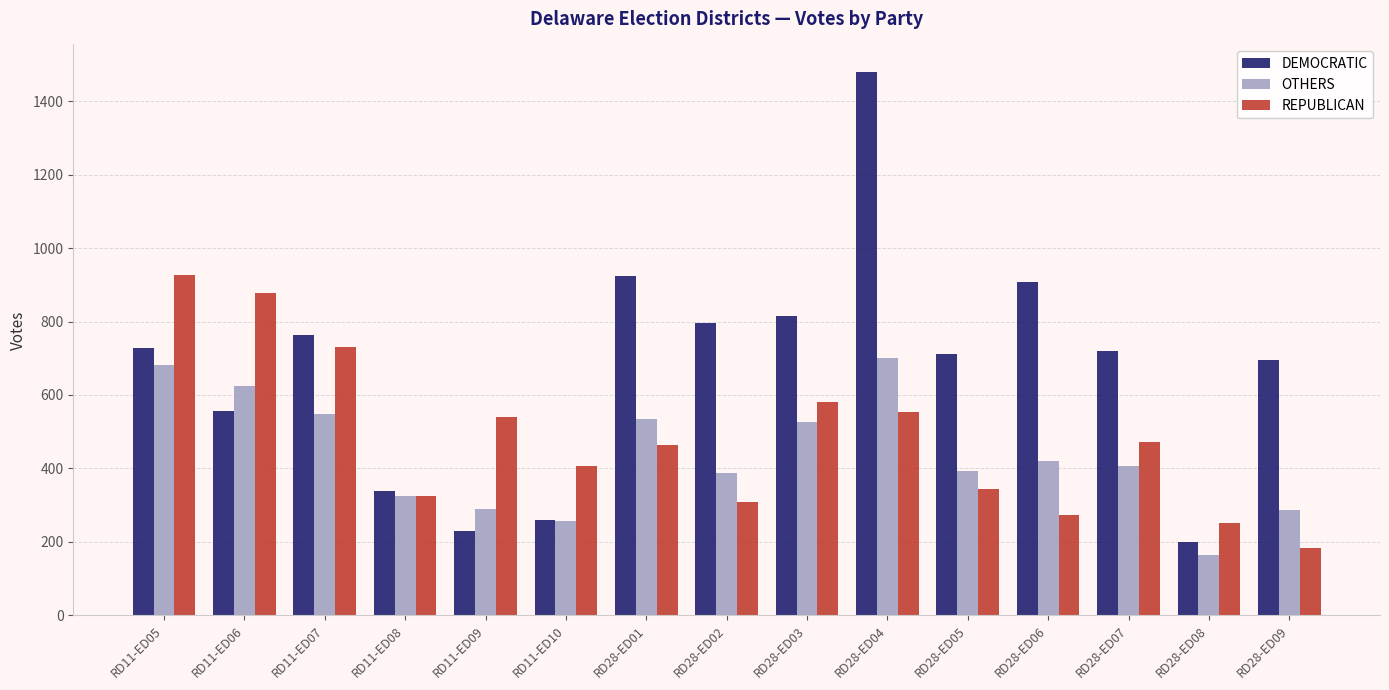

How many bars are there in total?

45